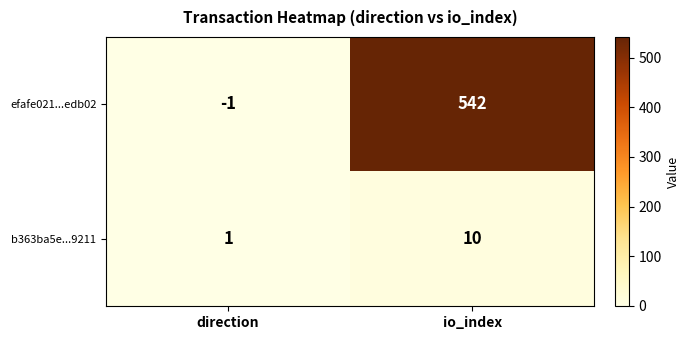

What is the sum of the efafe021...edb02 values at io_index and direction?

541